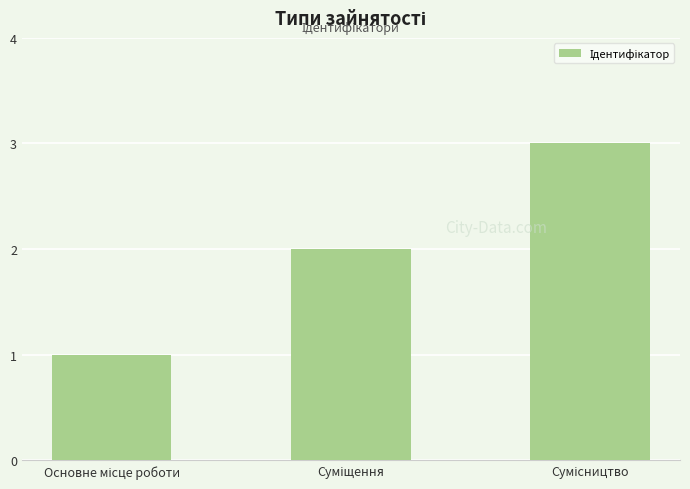

What is the sum of all values?

6